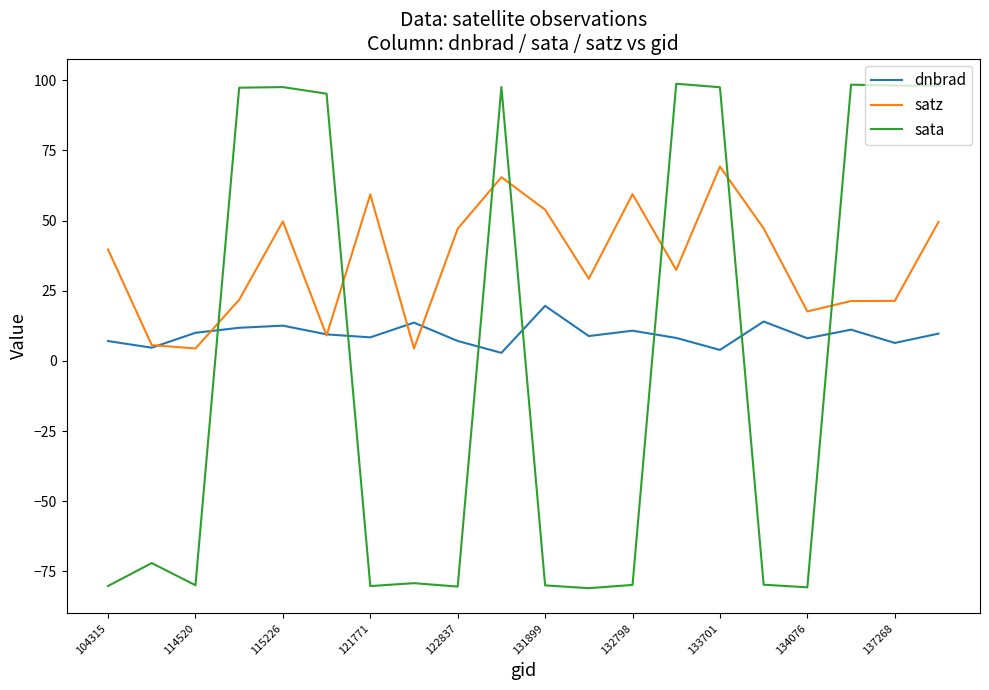

What are all the series names shown in the legend?

dnbrad, satz, sata